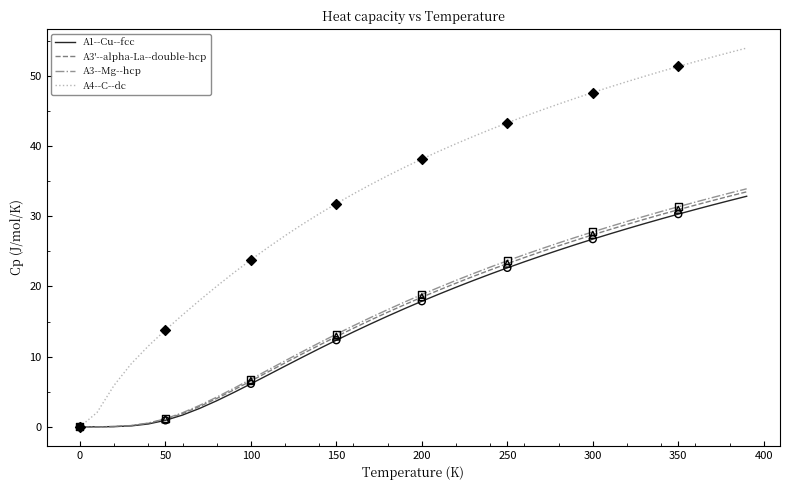

What are all the series names shown in the legend?

A1--Cu--fcc, A3'--alpha-La--double-hcp, A3--Mg--hcp, A4--C--dc